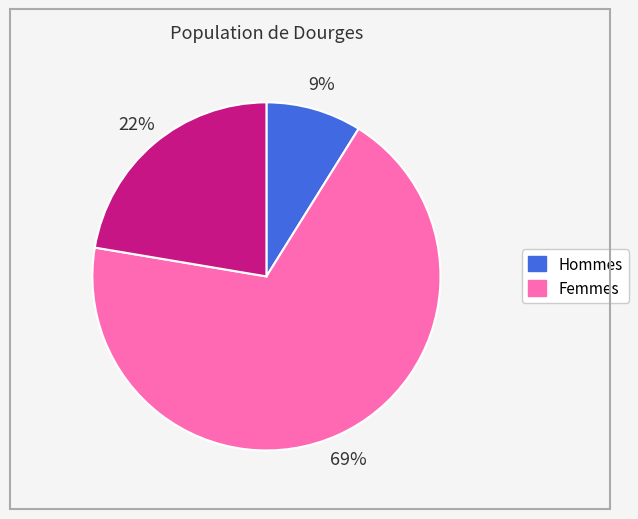

To the nearest percent, what is the average slice percentage?

33%